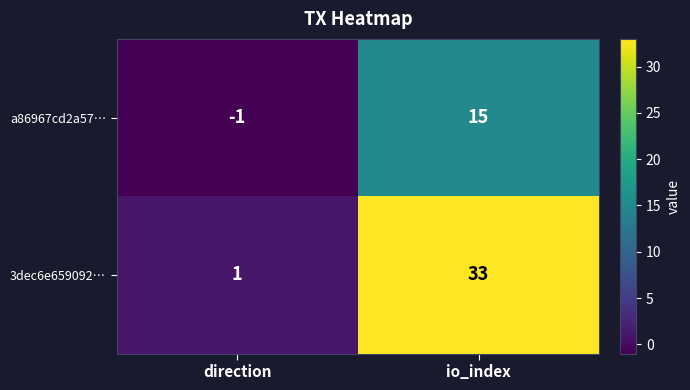

Reading left to right, transcribe all the data shown in this chart.

a86967cd2a57…: direction=-1	io_index=15
3dec6e659092…: direction=1	io_index=33